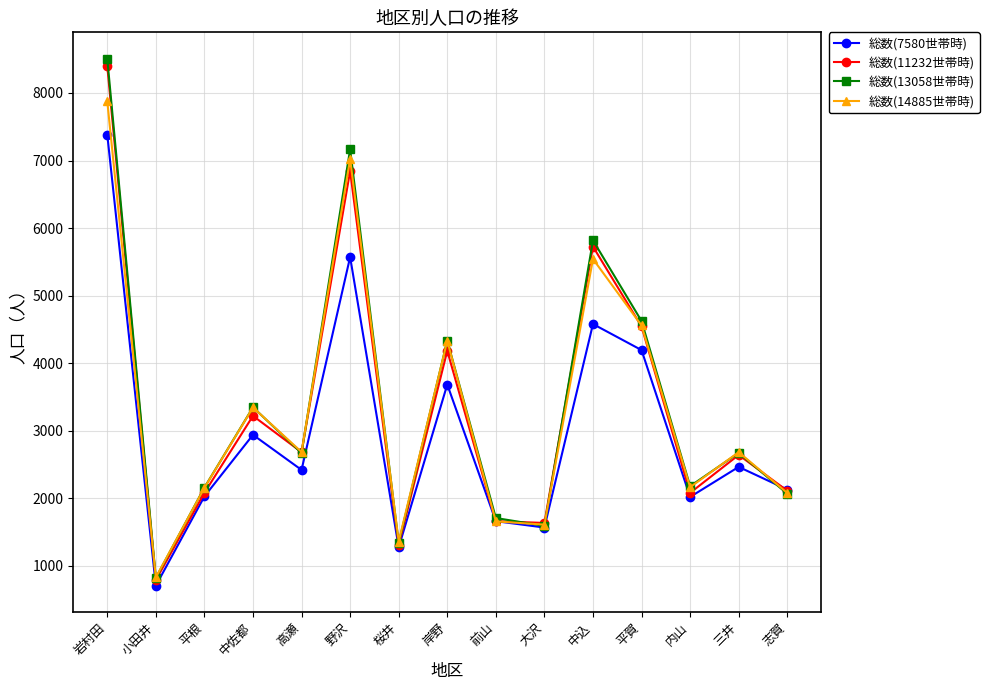

True or false: 総数(11232世帯時) has a value of 2639 at 三井.

True